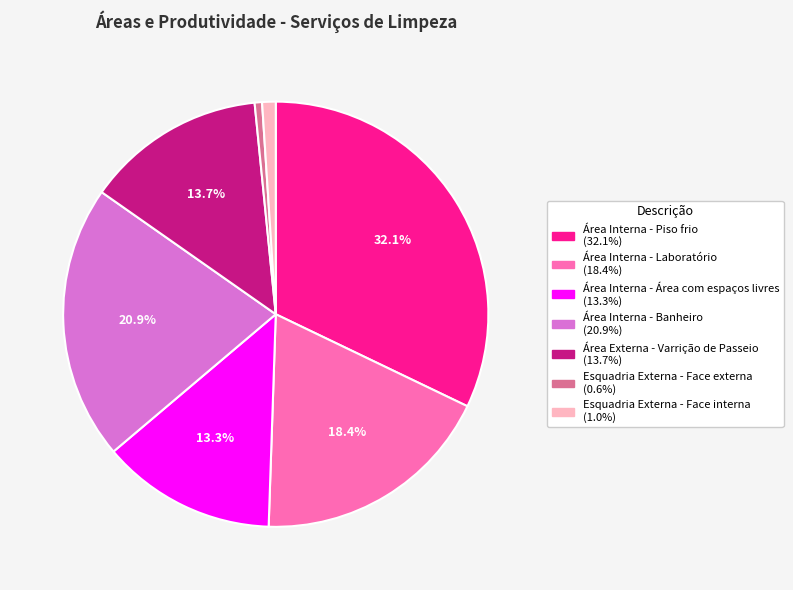

Which has a higher value, Área Interna - Banheiro or Área Interna - Área com espaços livres?

Área Interna - Banheiro